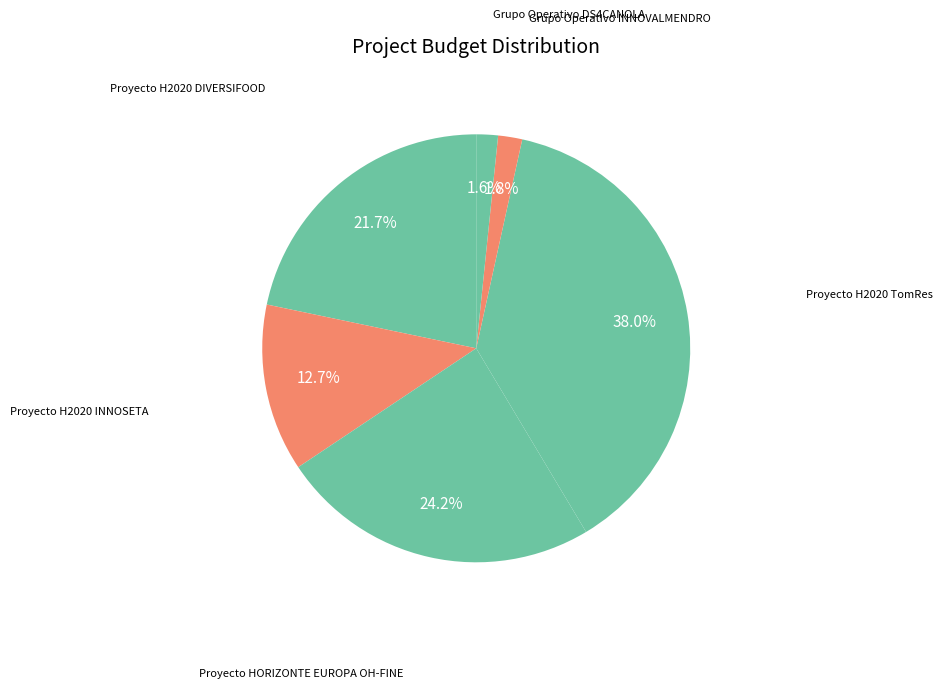

Count the number of slices in the pie.

6